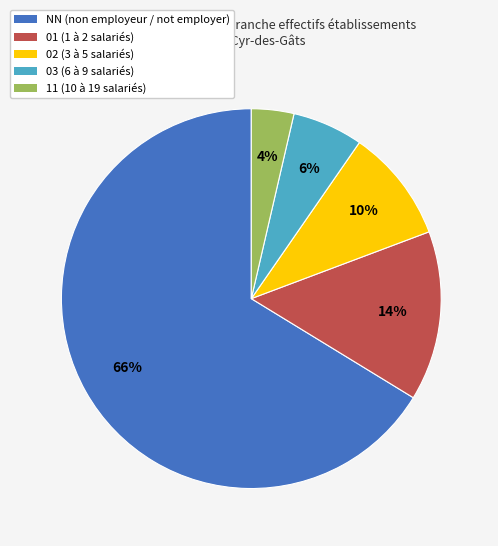

Which has a higher value, 02 or NN?

NN